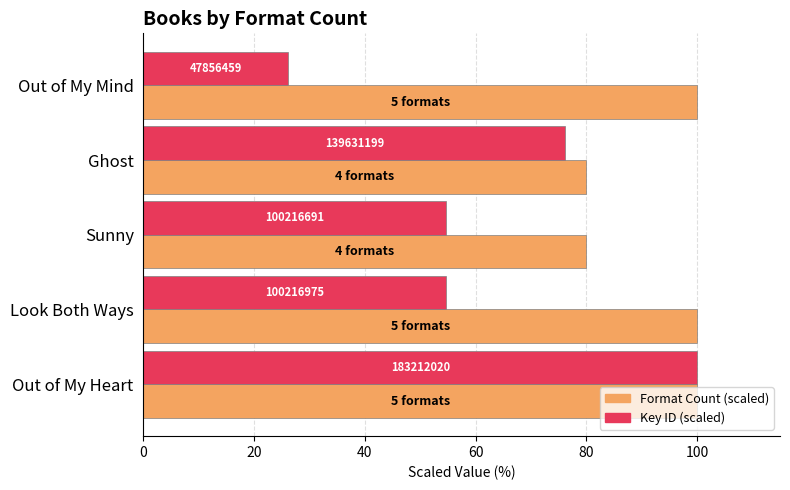

What is the sum of all Key ID (scaled) values?

311.7